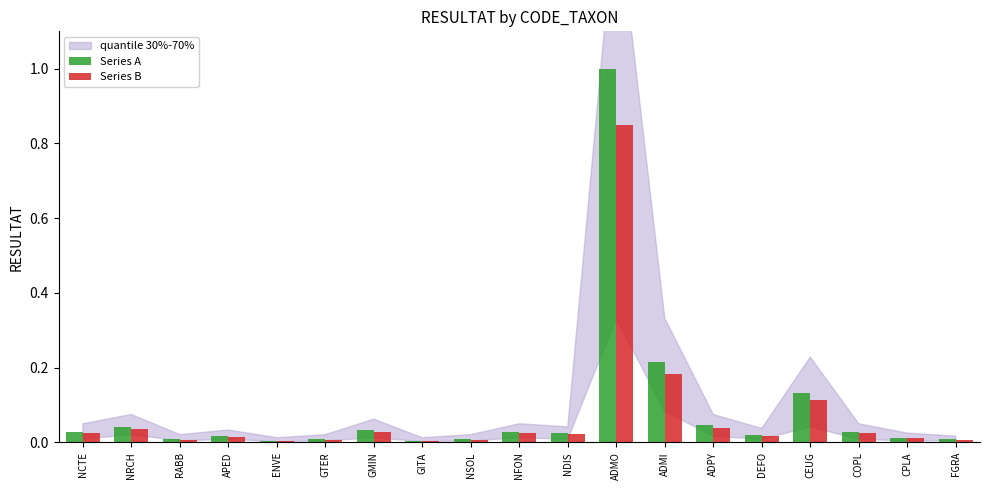

What is the label of the 9th bar from the right?

NDIS